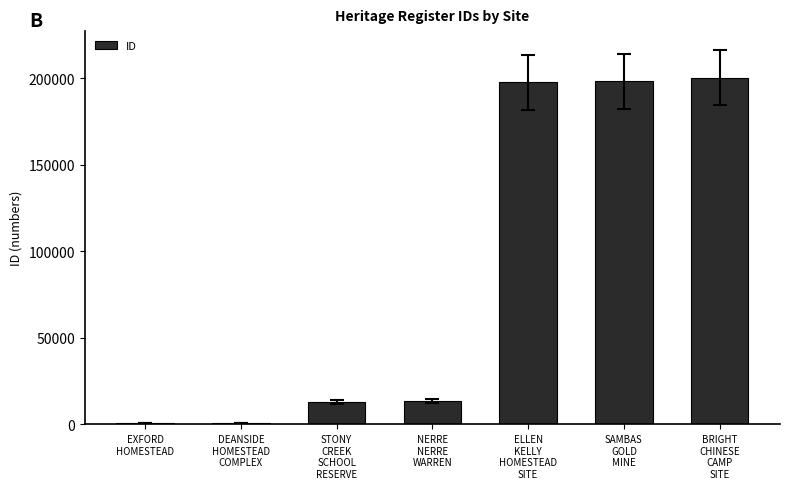

How many distinct data groups are displayed?

1